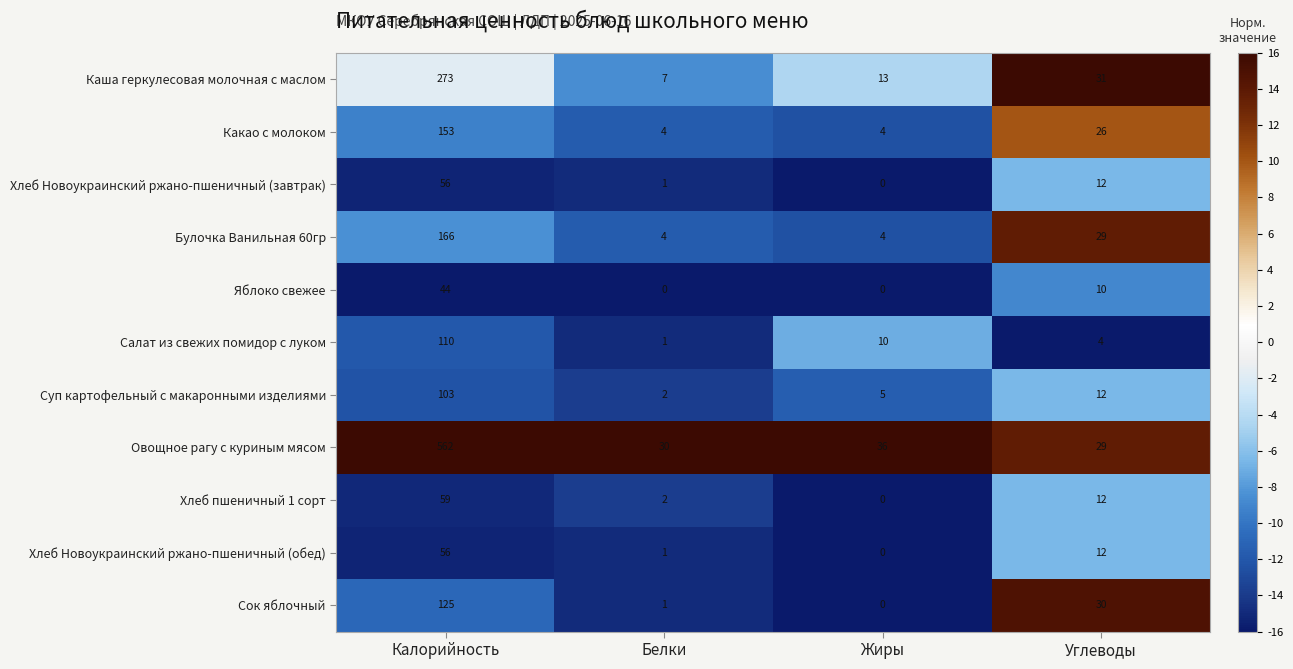

How many distinct data groups are displayed?

11